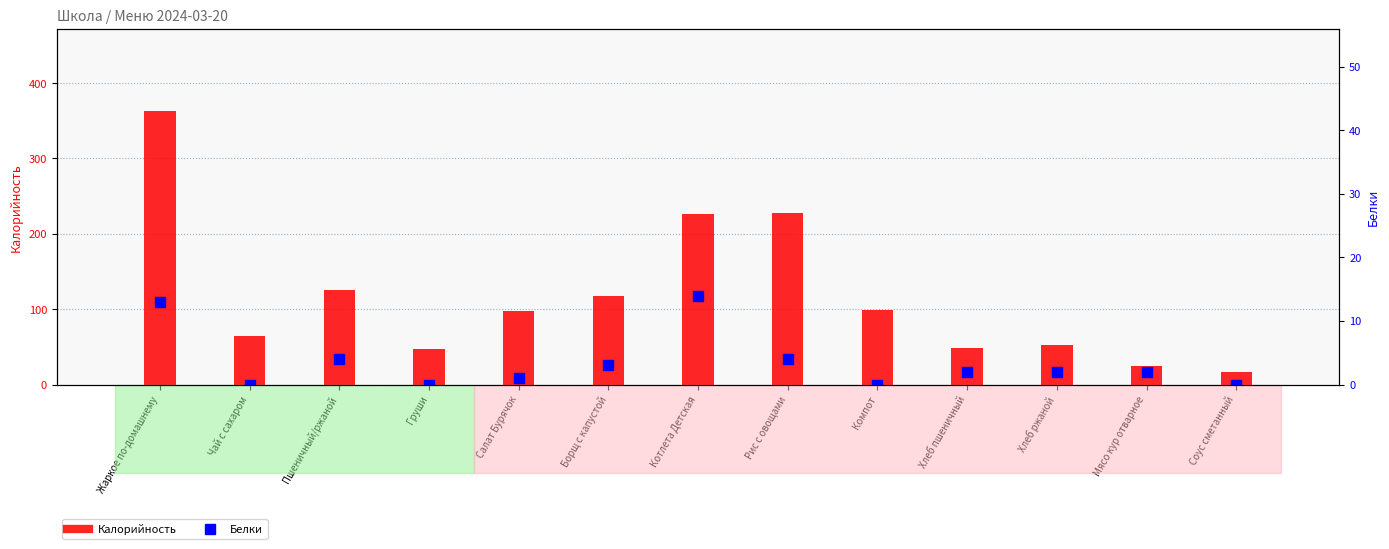

Is it true that Белки equals 1 at Мясо кур отварное?

False